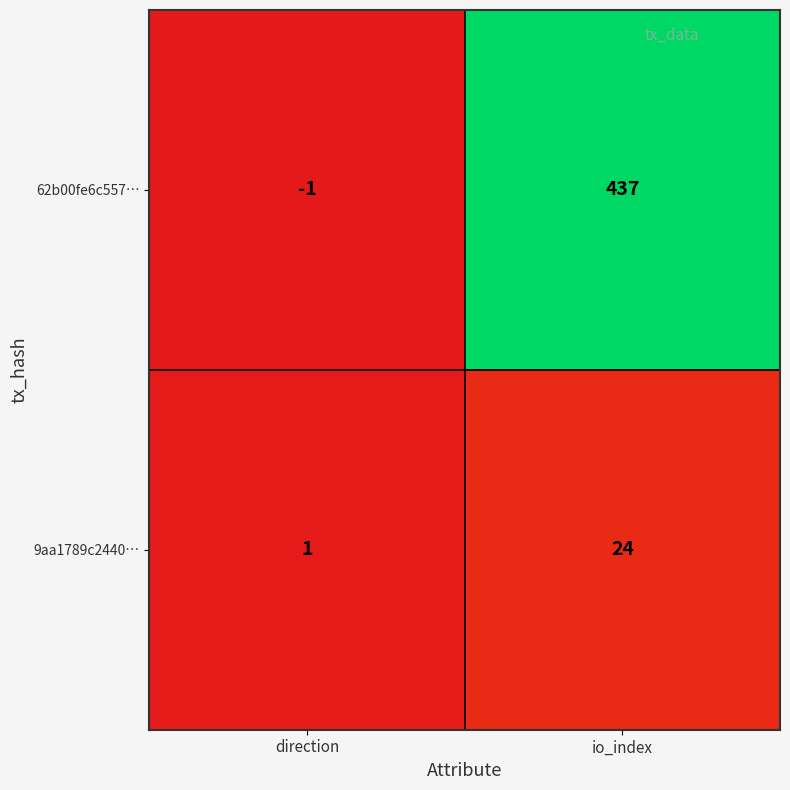

Which category has the lowest value across all series?

direction